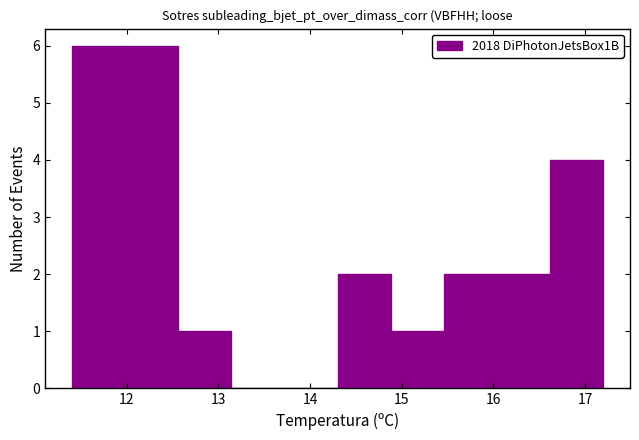

How tall is the bar that spans 14.30 to 14.88 on the x-axis? Neither the bar edges nor the heights are printed on the chart, so give them approximately, as read against the axes.

2